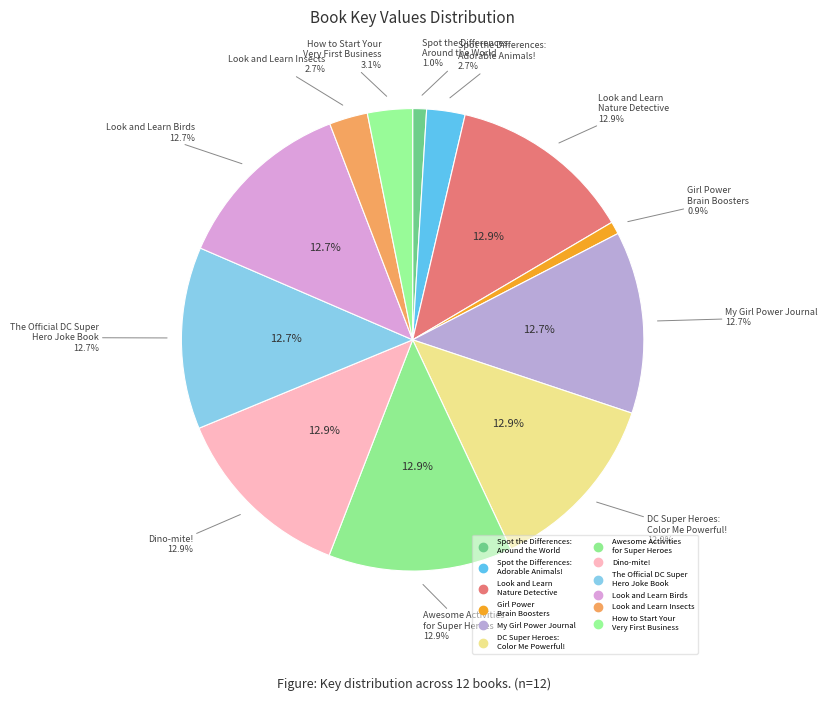

To the nearest percent, what percentage of the pie is Book 1?

1%